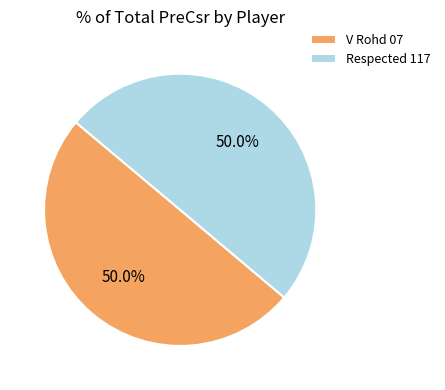

What is the ratio of the value at V Rohd 07 to the value at Respected 117?

1.0